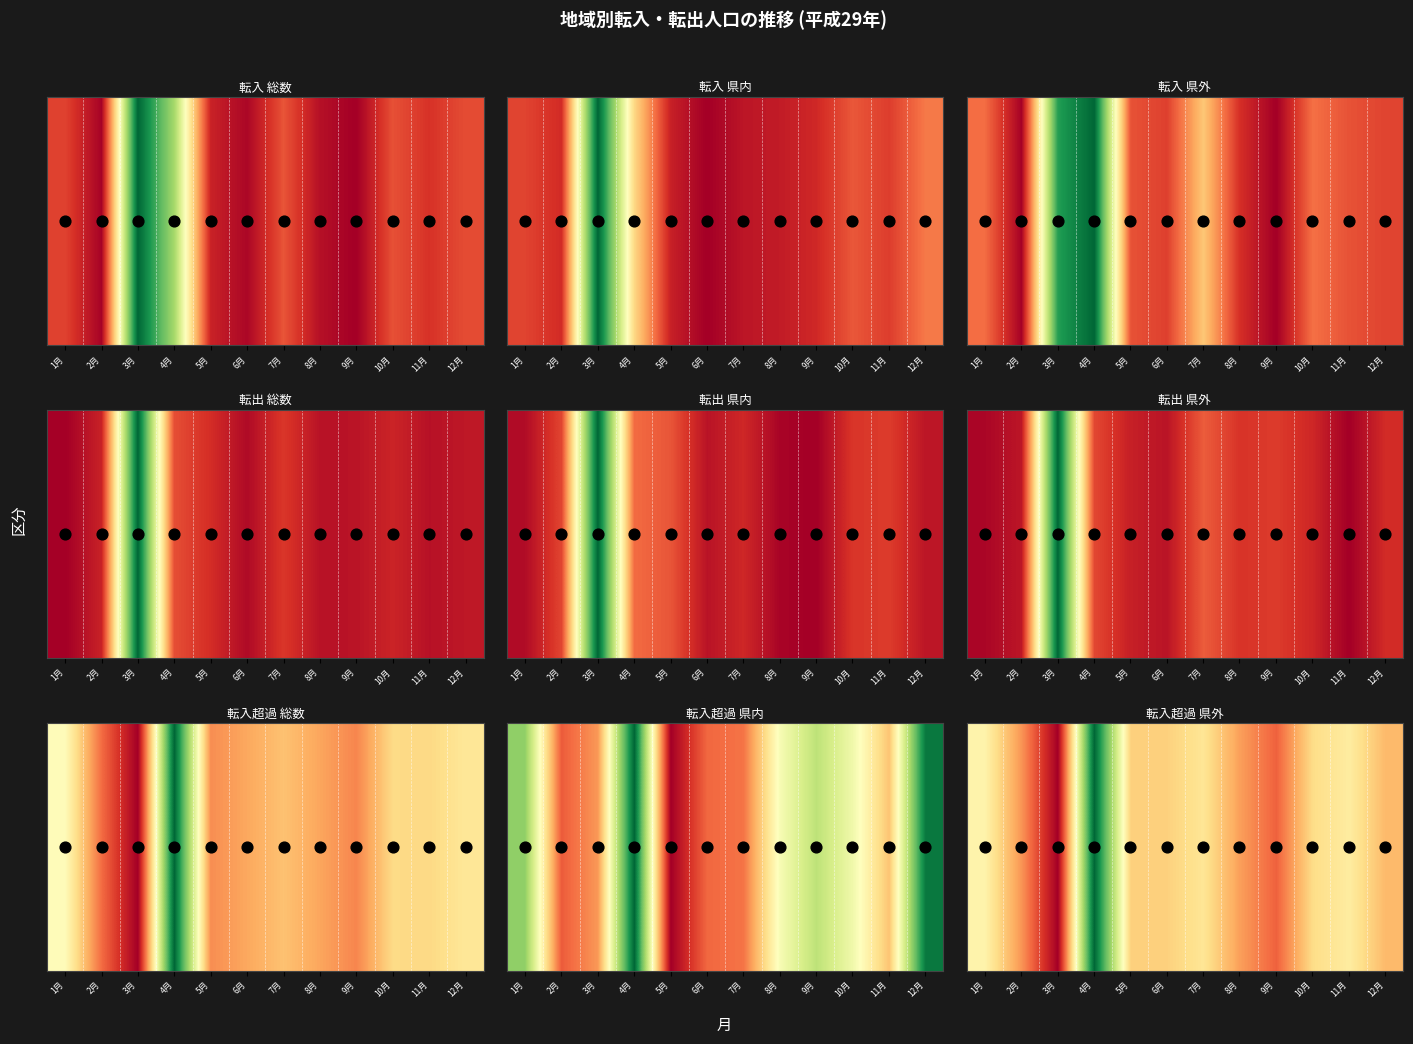

What is the change in value from 1月 to 7月?

-8